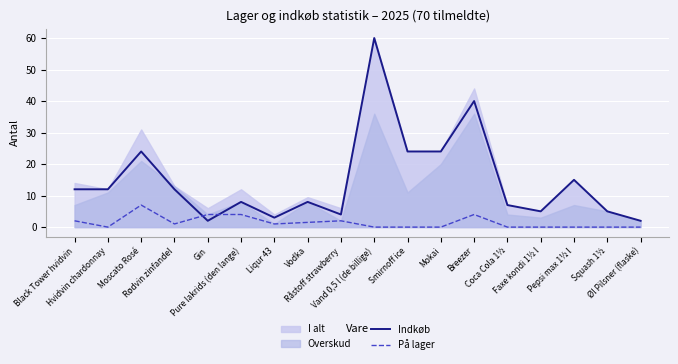

After their last crossing, which series has the higher values: Indkøb or På lager?

Indkøb